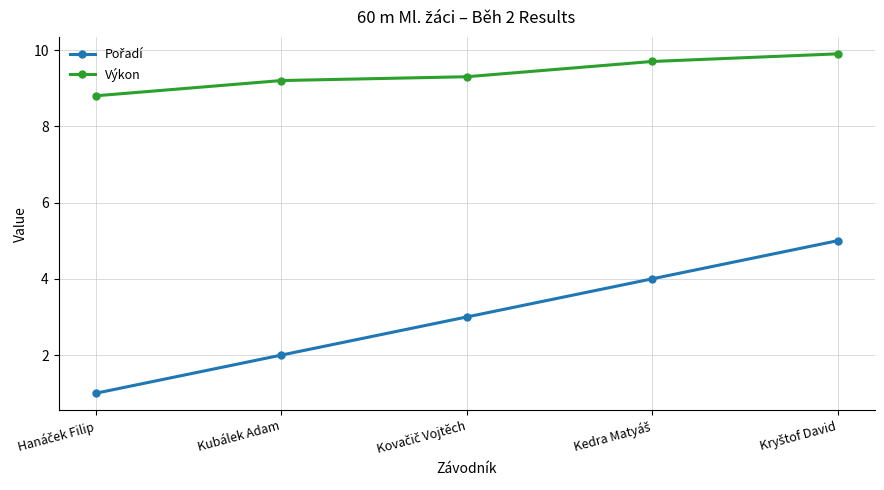

What is the difference between the maximum and minimum values in the Výkon series?

1.1